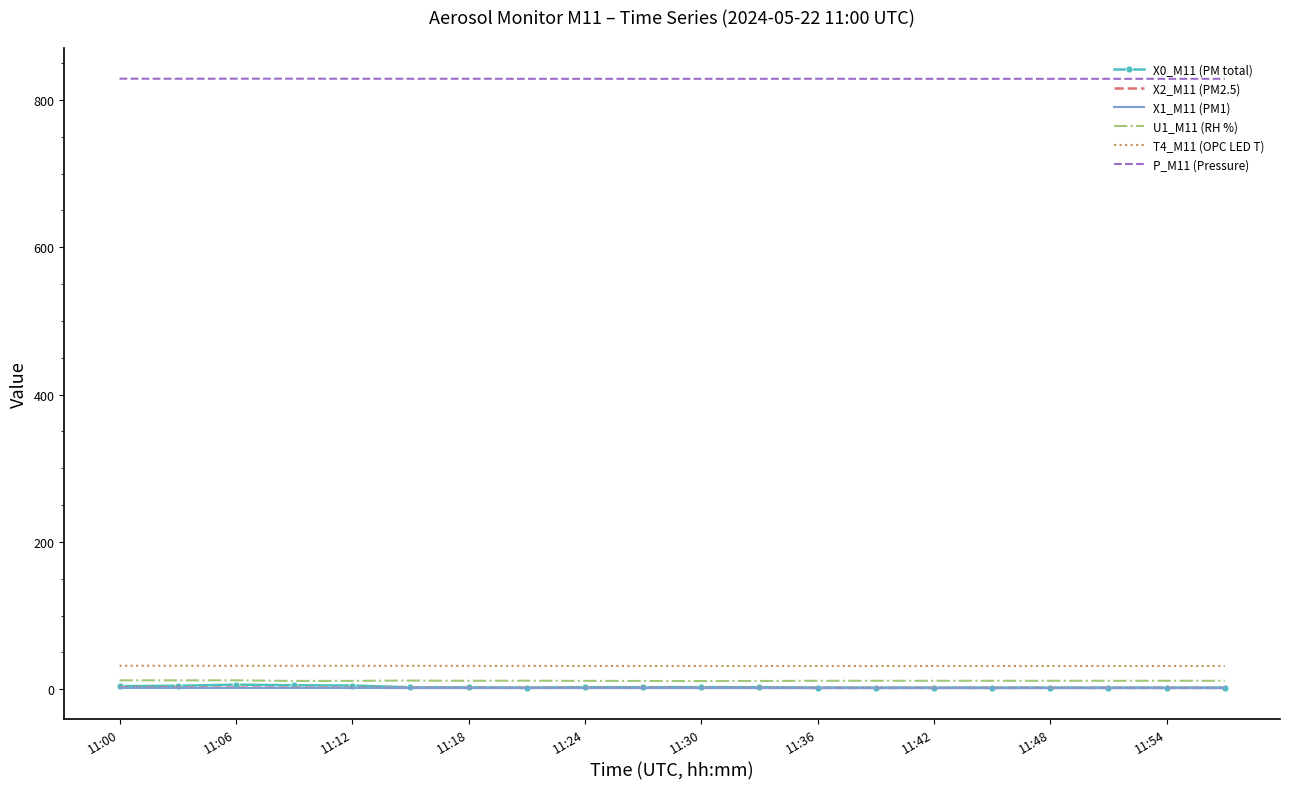

True or false: X2_M11 (PM2.5) and P_M11 (Pressure) cross at least once.

False